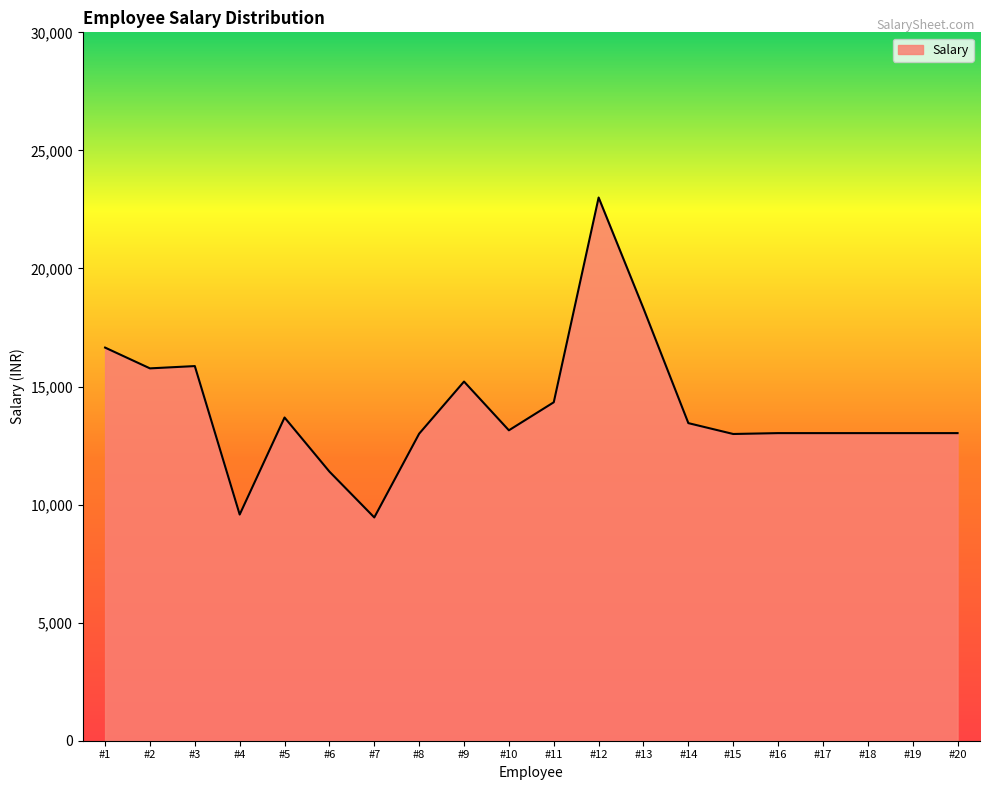

What is the change in value from #2 to #15?

-2779